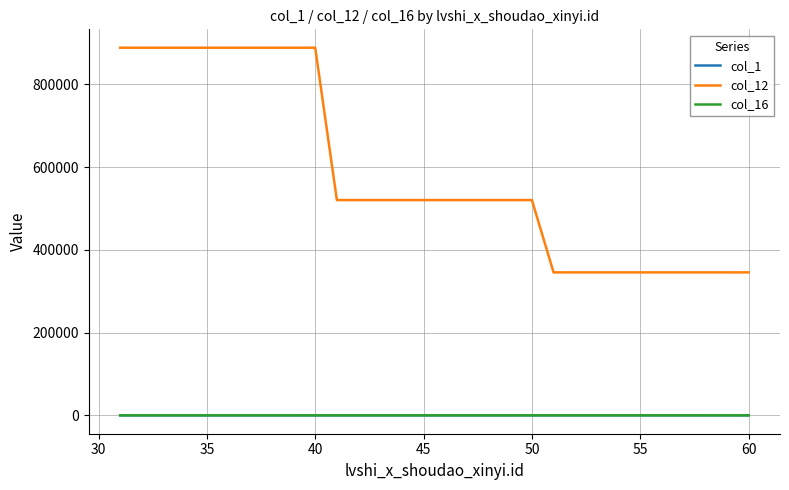

Which series has the largest total across all categories?

col_12